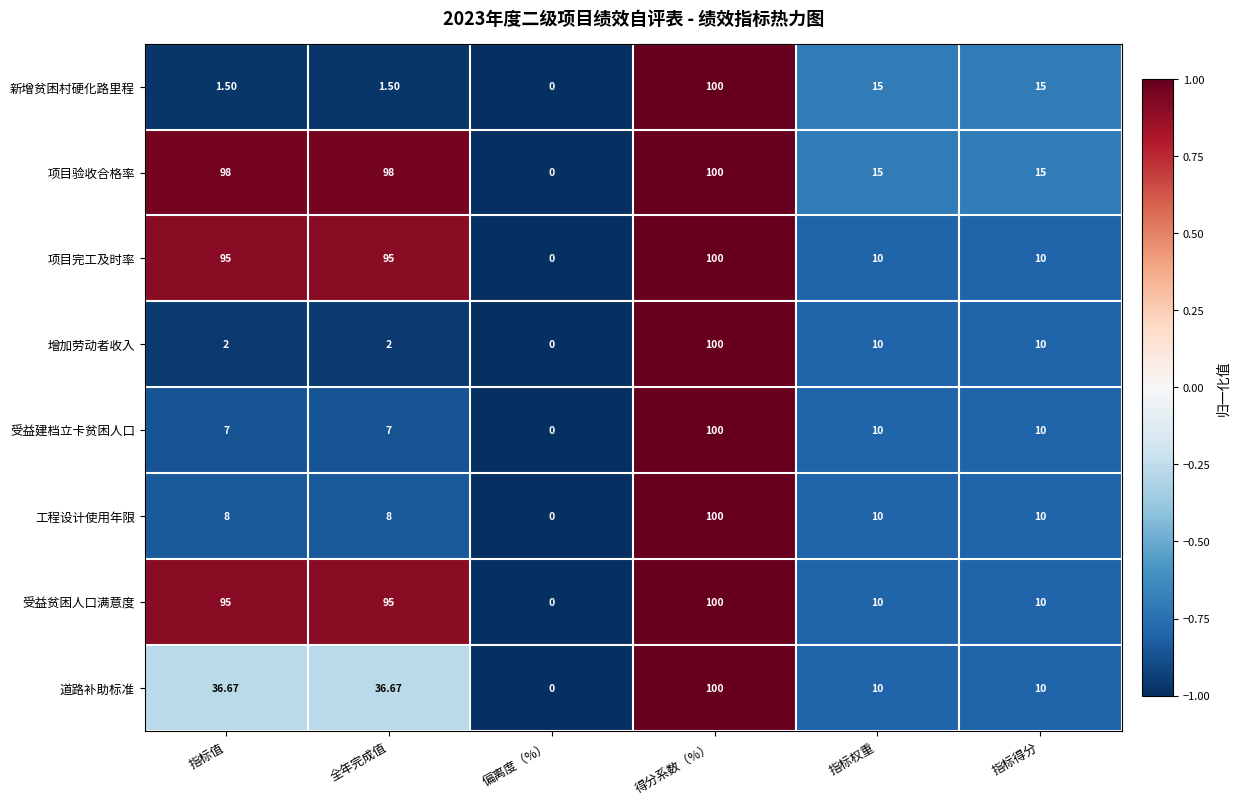

Which category has the lowest value in the 工程设计使用年限 series?

偏离度（%）